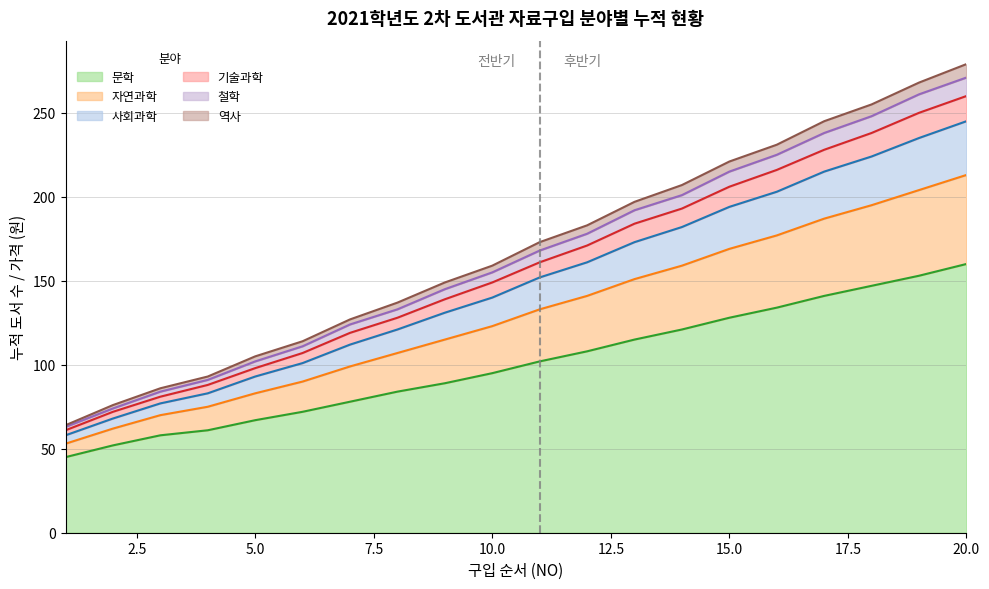

What is the greatest value displayed?

279